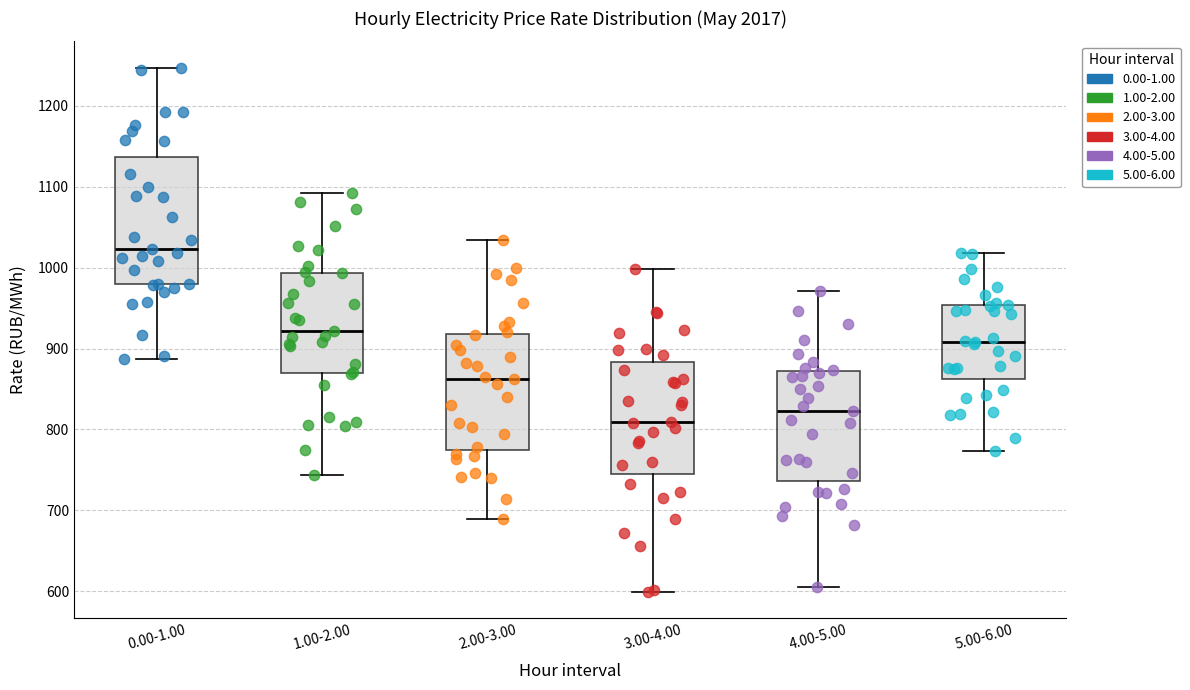

Reading left to right, read every box against the y-axis: the position of its median line, the range the box covers, and the ends of its whiskers. The values are not printed on the chart, so give them approximately, as read against the axis.

0.00-1.00: median 1020, box 980 to 1140, whiskers 890 to 1250
1.00-2.00: median 920, box 870 to 990, whiskers 740 to 1090
2.00-3.00: median 860, box 770 to 920, whiskers 690 to 1030
3.00-4.00: median 810, box 740 to 880, whiskers 600 to 1000
4.00-5.00: median 820, box 740 to 870, whiskers 600 to 970
5.00-6.00: median 910, box 860 to 950, whiskers 770 to 1020